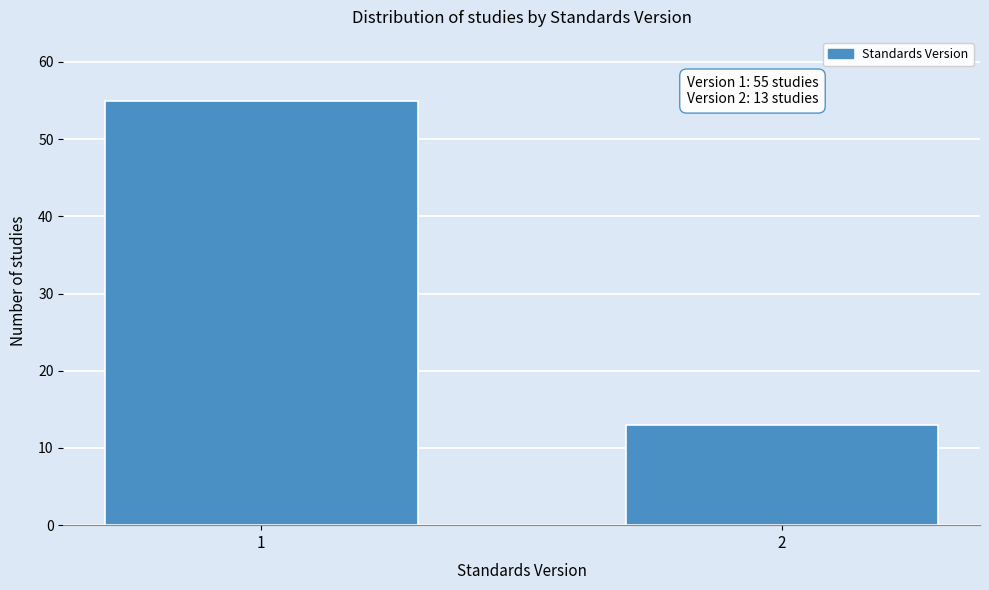

Reading left to right, what are all the values shown in this chart?

55	13